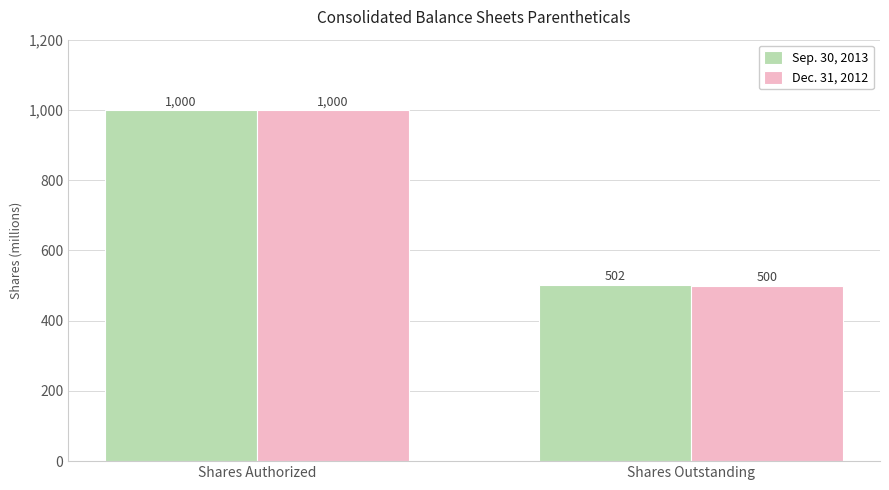

What is the value of the Dec. 31, 2012 bar at the 2nd from the left?

500